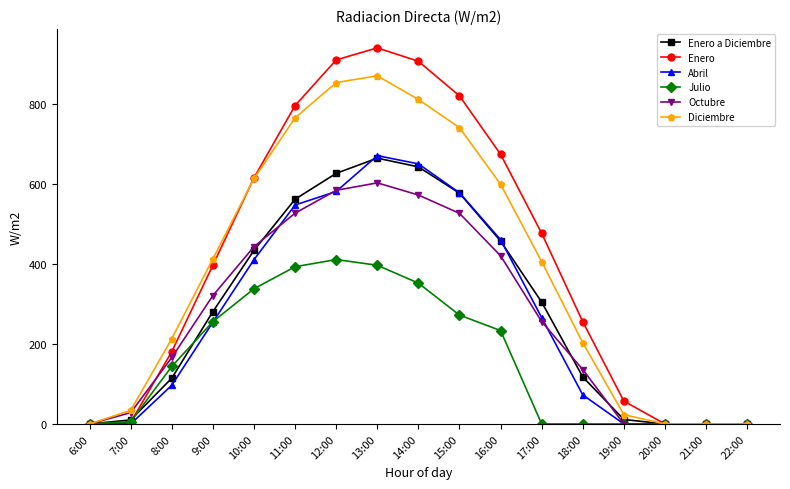

What is the value of the Octubre point at the 9th from the left?

572.1